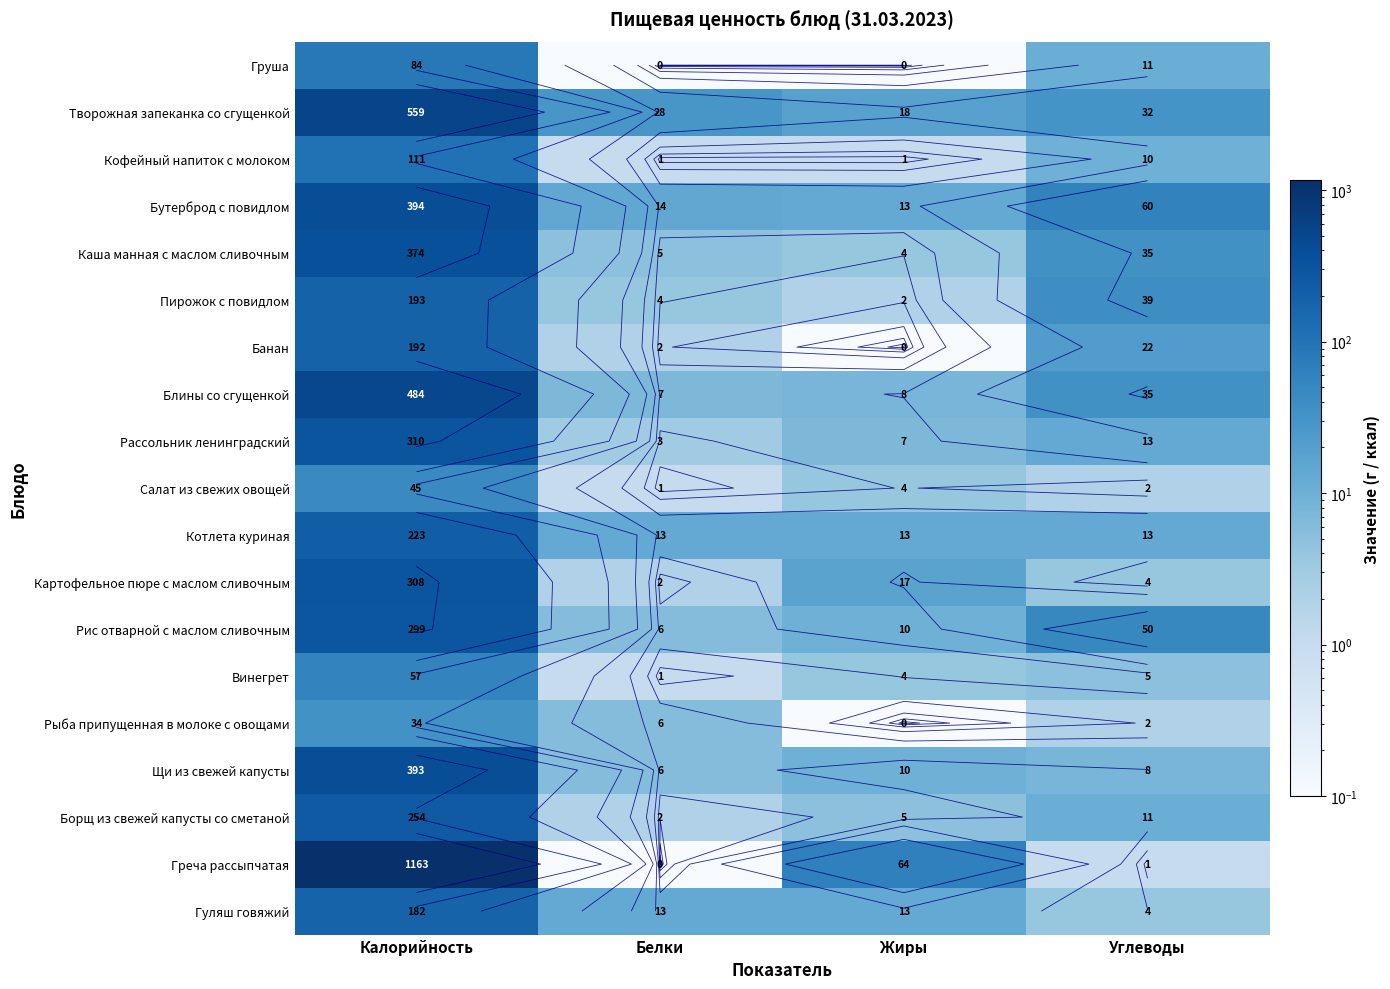

At Жиры, list the series in order from largest to smallest.

Греча рассыпчатая, Творожная запеканка со сгущенкой, Картофельное пюре с маслом сливочным, Бутерброд с повидлом, Котлета куриная, Гуляш говяжий, Рис отварной с маслом сливочным, Щи из свежей капусты, Блины со сгущенкой, Рассольник ленинградский, Борщ из свежей капусты со сметаной, Каша манная с маслом сливочным, Салат из свежих овощей, Винегрет, Пирожок с повидлом, Кофейный напиток с молоком, Груша, Банан, Рыба припущенная в молоке с овощами